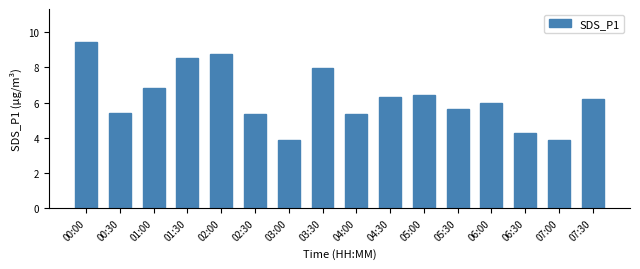

What is the greatest value displayed?

9.4